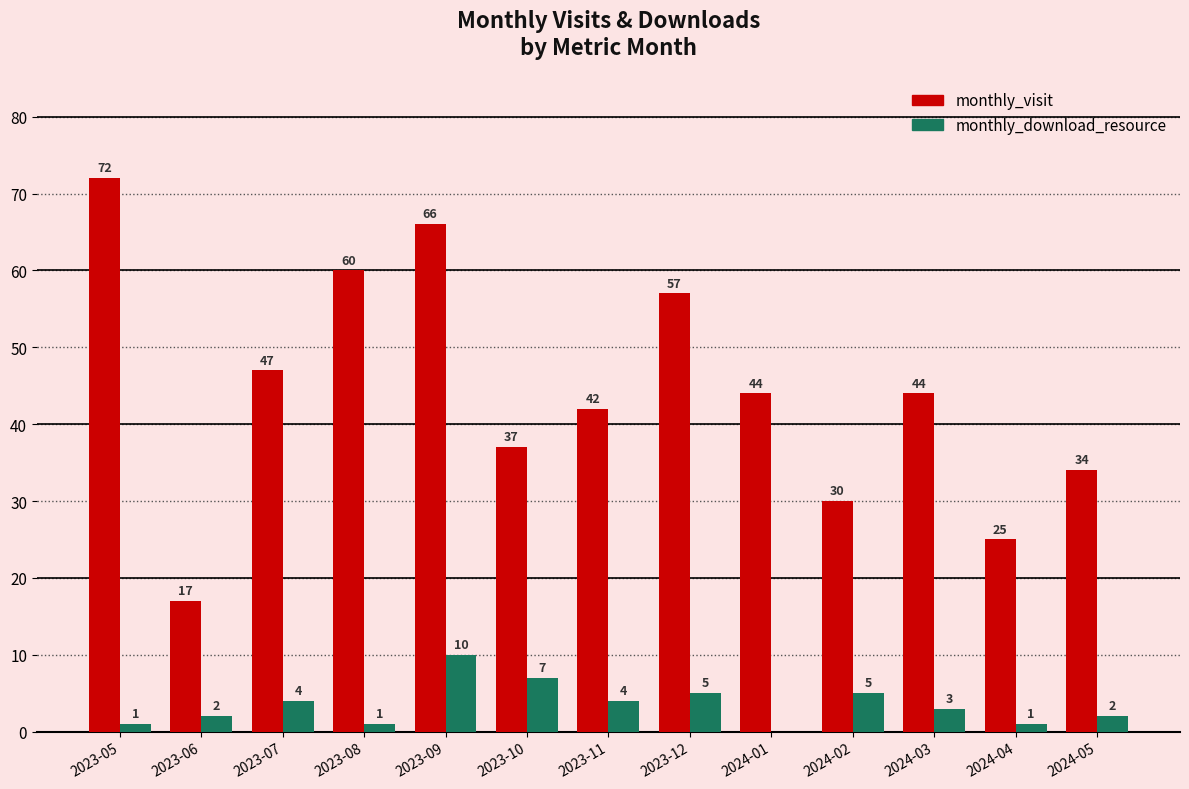

Is it true that monthly_download_resource equals 2 at 2023-06?

True